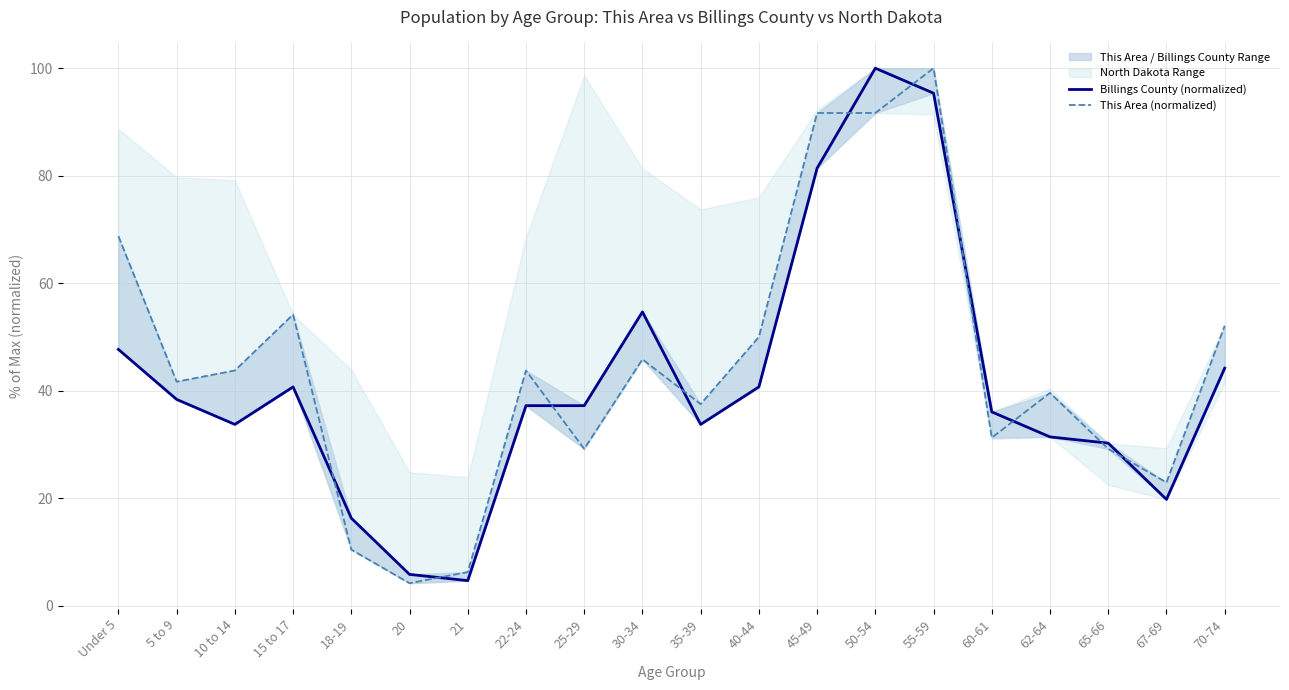

List the series in order of their peak value, highest first.

Billings County (normalized), This Area (normalized)